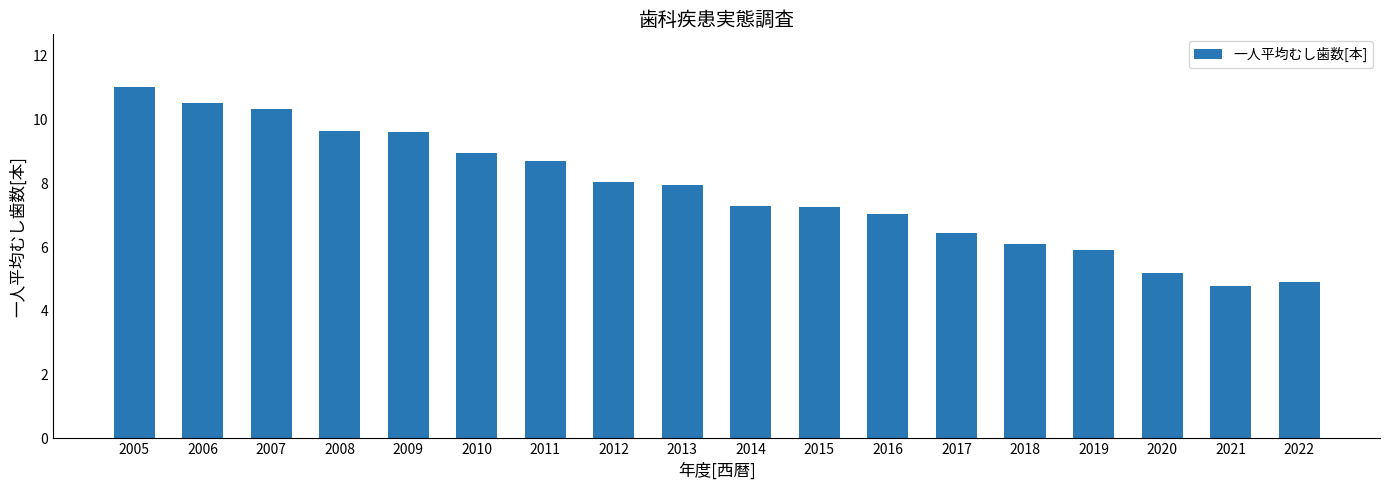

What is the smallest value displayed?

4.8